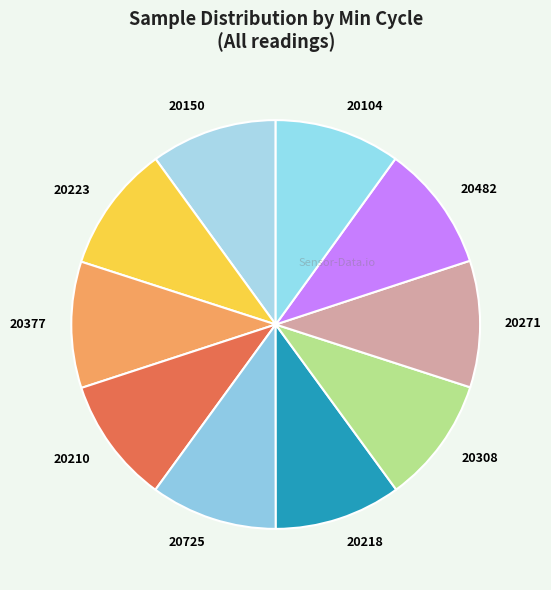

Is it true that 20377 is 10% of the pie?

True